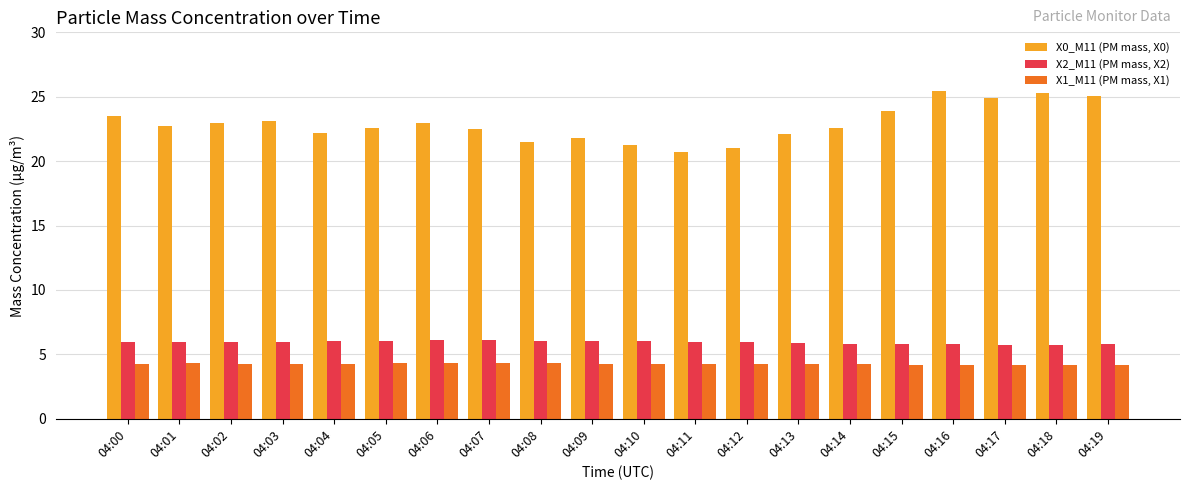

What is the spread (max minus min) of values at 04:18?

21.1